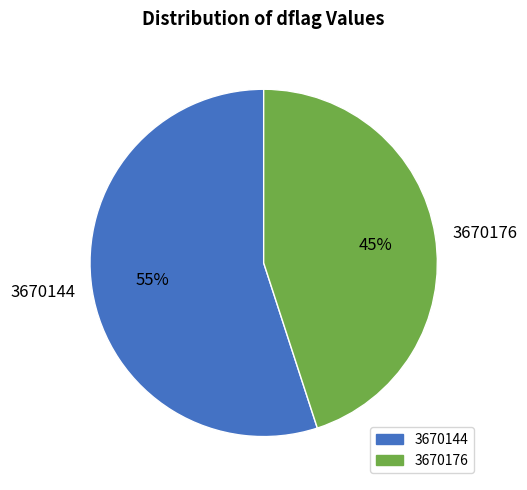

Is it true that 3670144 is 55% of the pie?

True